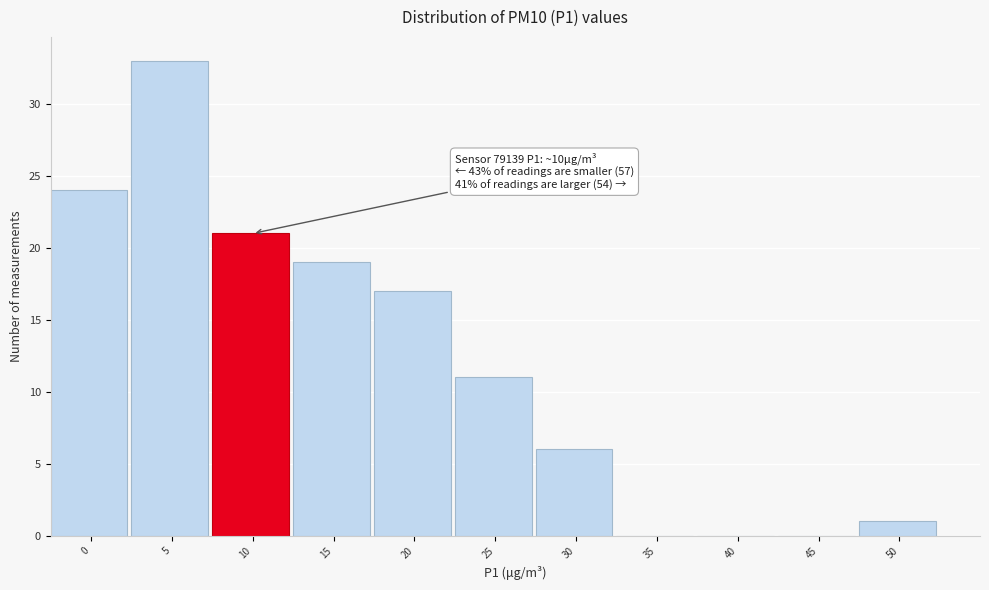

Reading right to left, what are all the values shown in this chart?

50=1	45=0	40=0	35=0	30=6	25=11	20=17	15=19	10=21	5=33	0=24